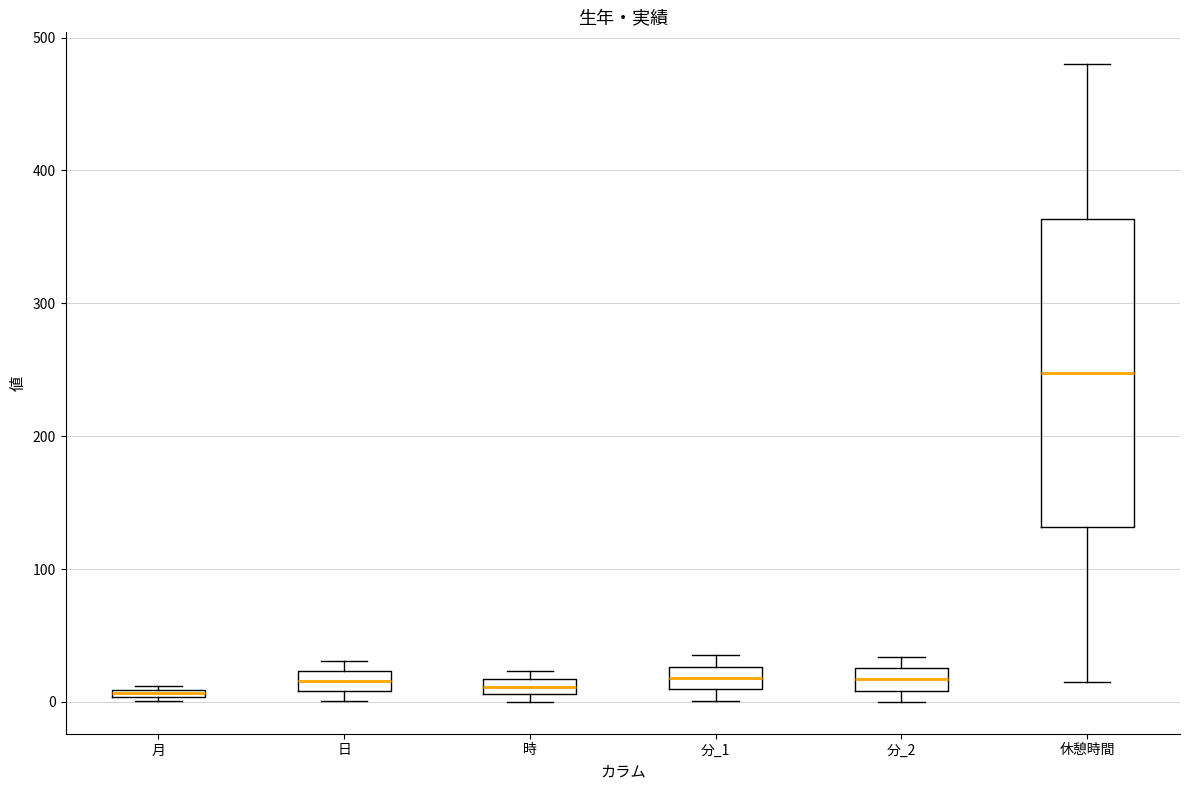

Comparing the boxes themselves (not the whiskers), which one is the tallest?

休憩時間